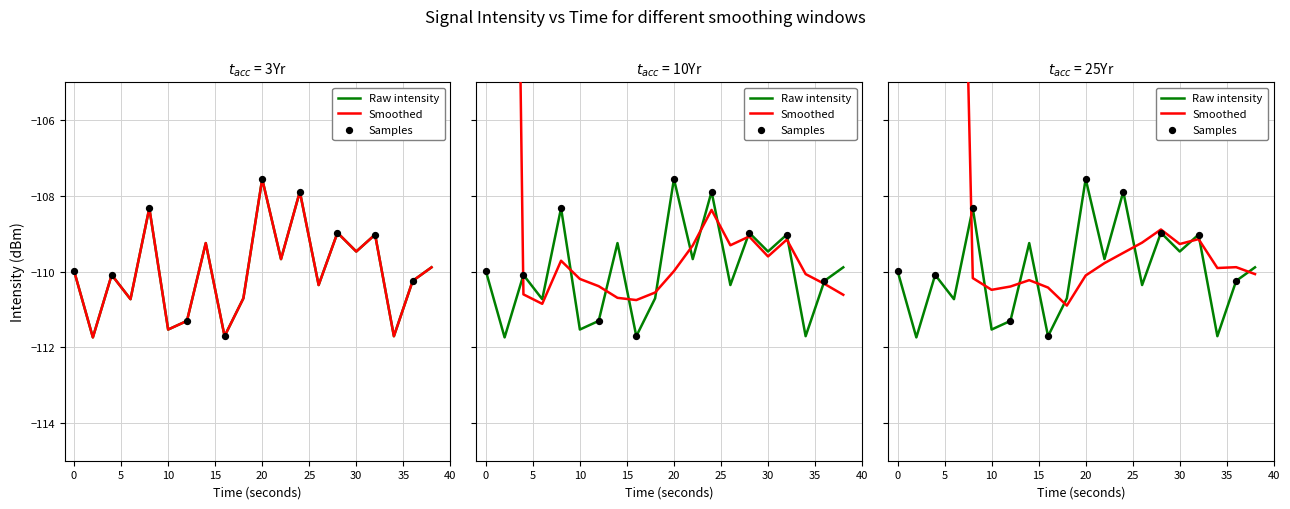

What is the change in value from 2 to 14?

+2.5